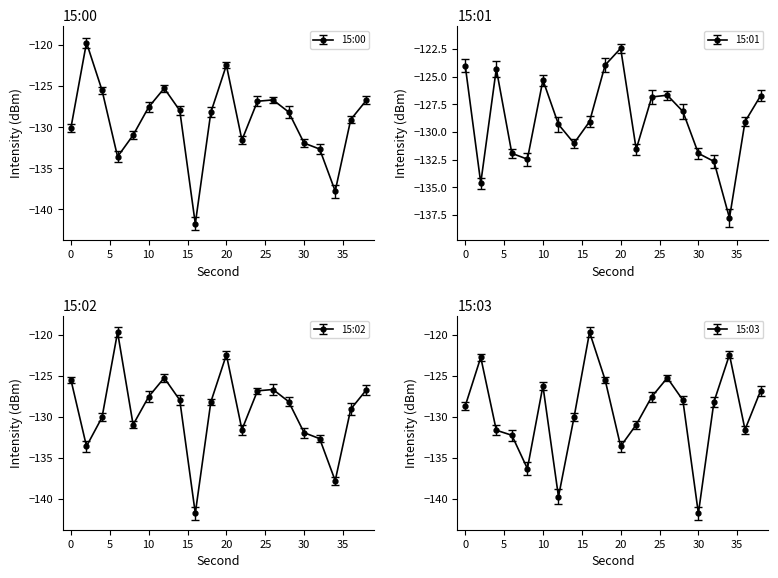

True or false: 15:01 has a value of -210.5 at 0.

False